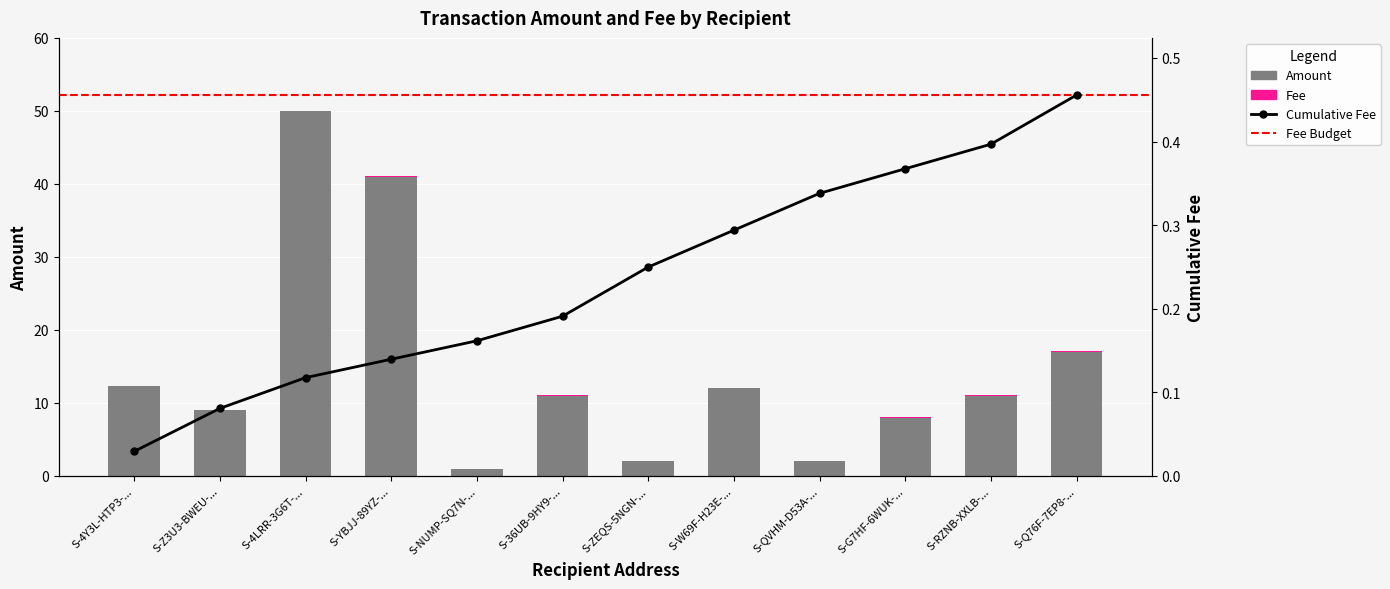

How many bars are there in total?

24